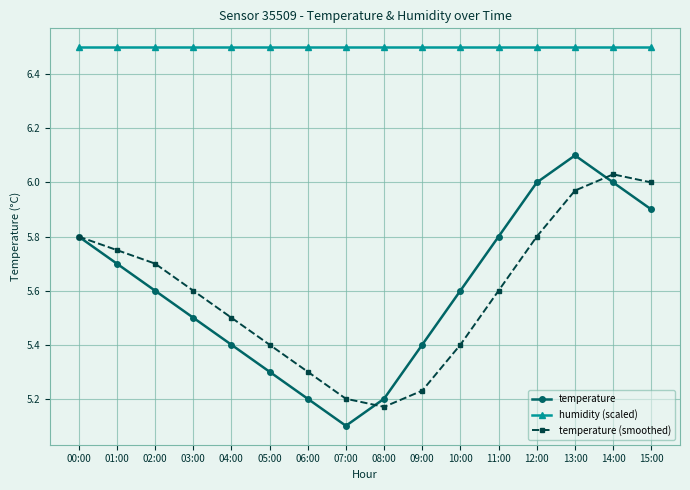

The value of temperature (smoothed) at 03:00 is 5.6. True or false?

True